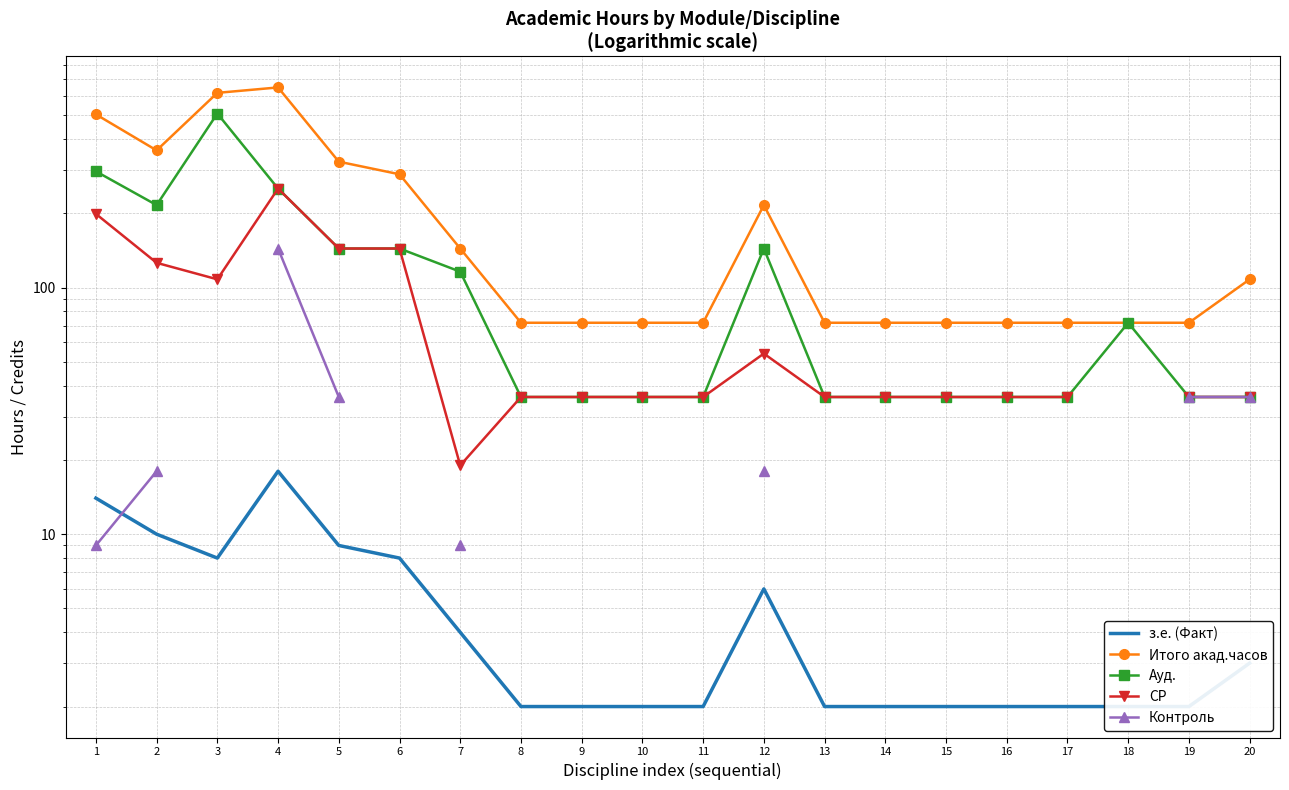

What is the difference between the highest and lowest values at 6?

280.0